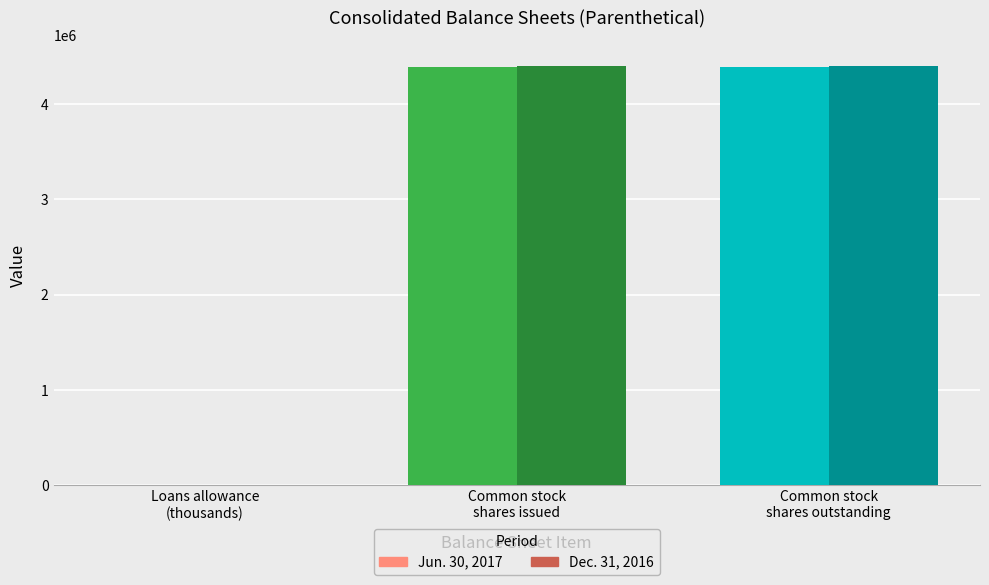

What is the greatest value displayed?

4403096